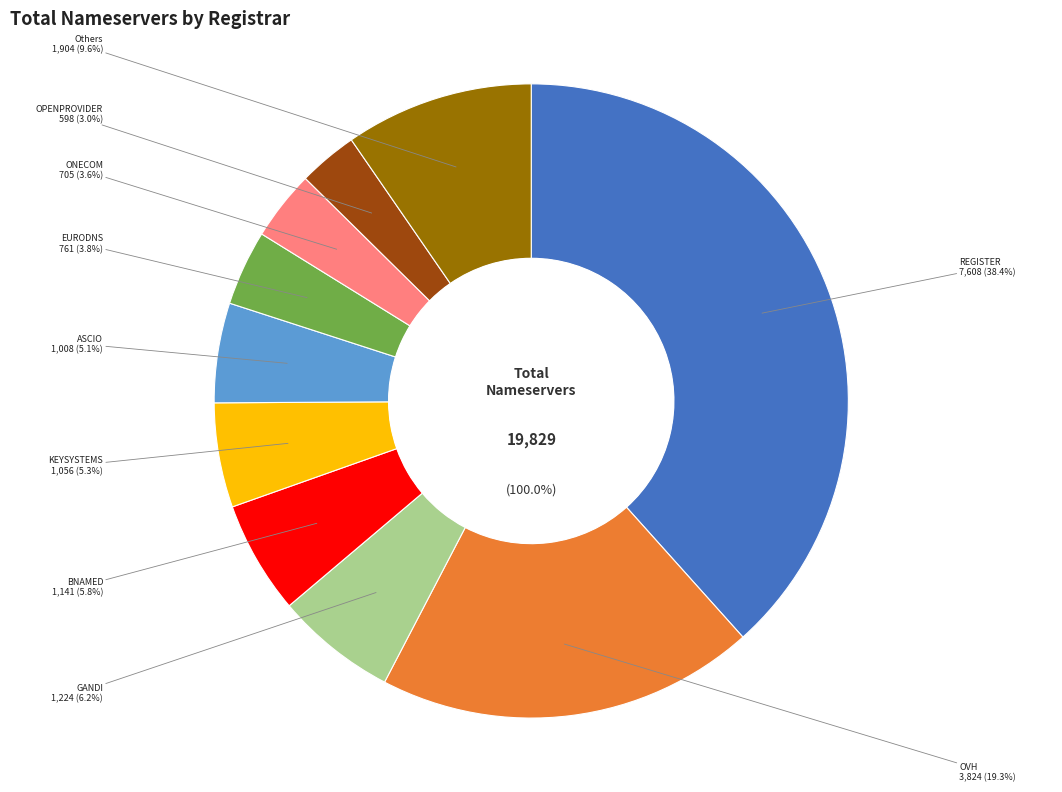

To the nearest percent, what portion does GANDI represent?

6%